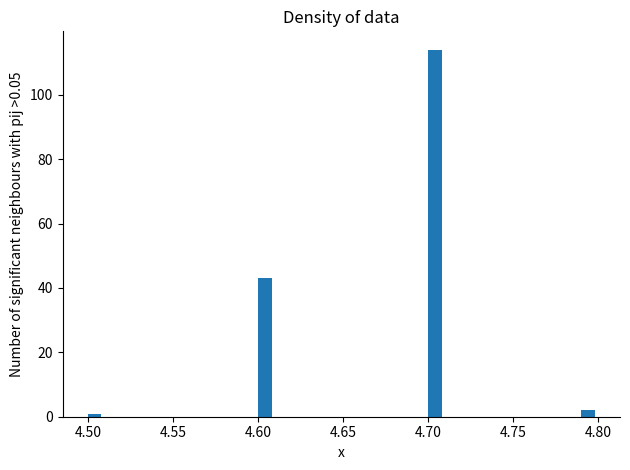

Around what value on the x-axis is the tallest bar? Give the approximate position of its centre, as read against the axis.

4.705